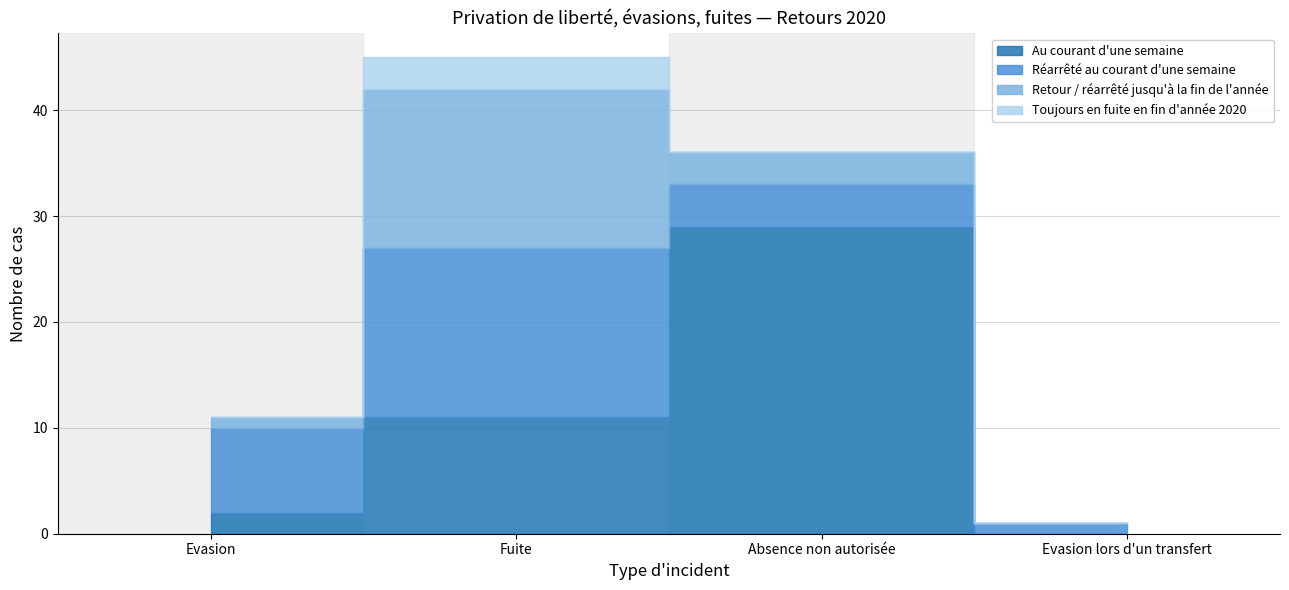

Rank the series at Fuite from highest to lowest value.

Réarrêté au courant d'une semaine, Retour / réarrêté jusqu'à la fin de l'année, Au courant d'une semaine, Toujours en fuite en fin d'année 2020